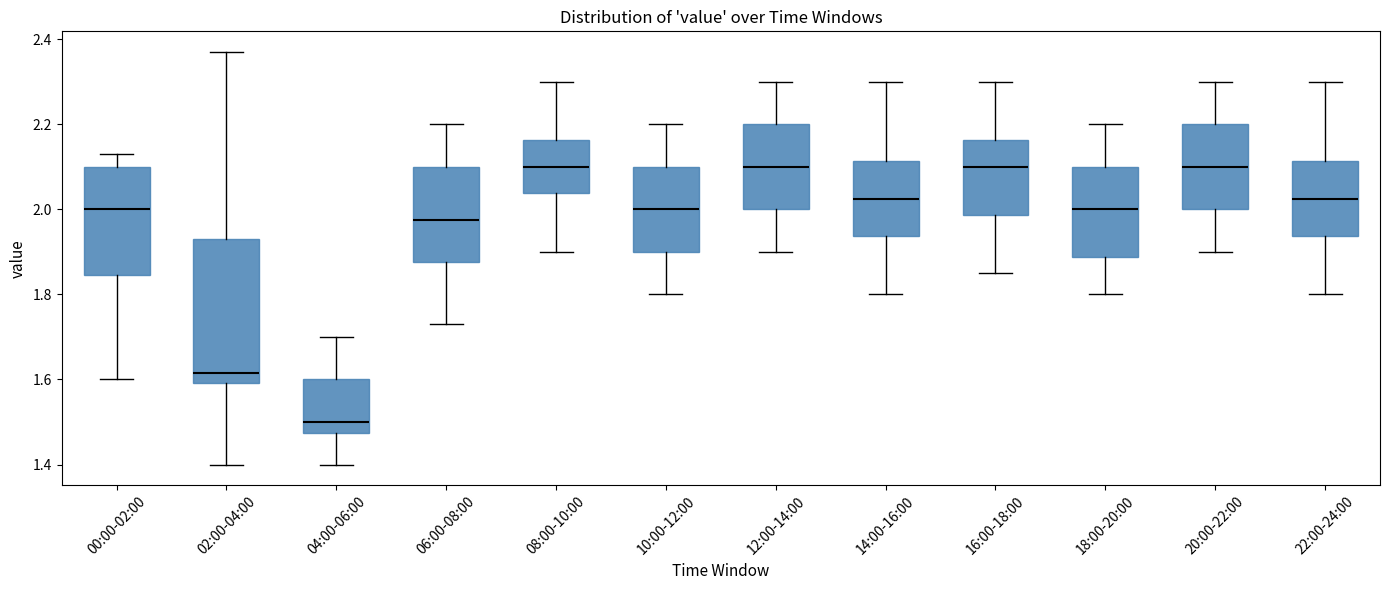

Which box's median line is the lowest?

04:00-06:00